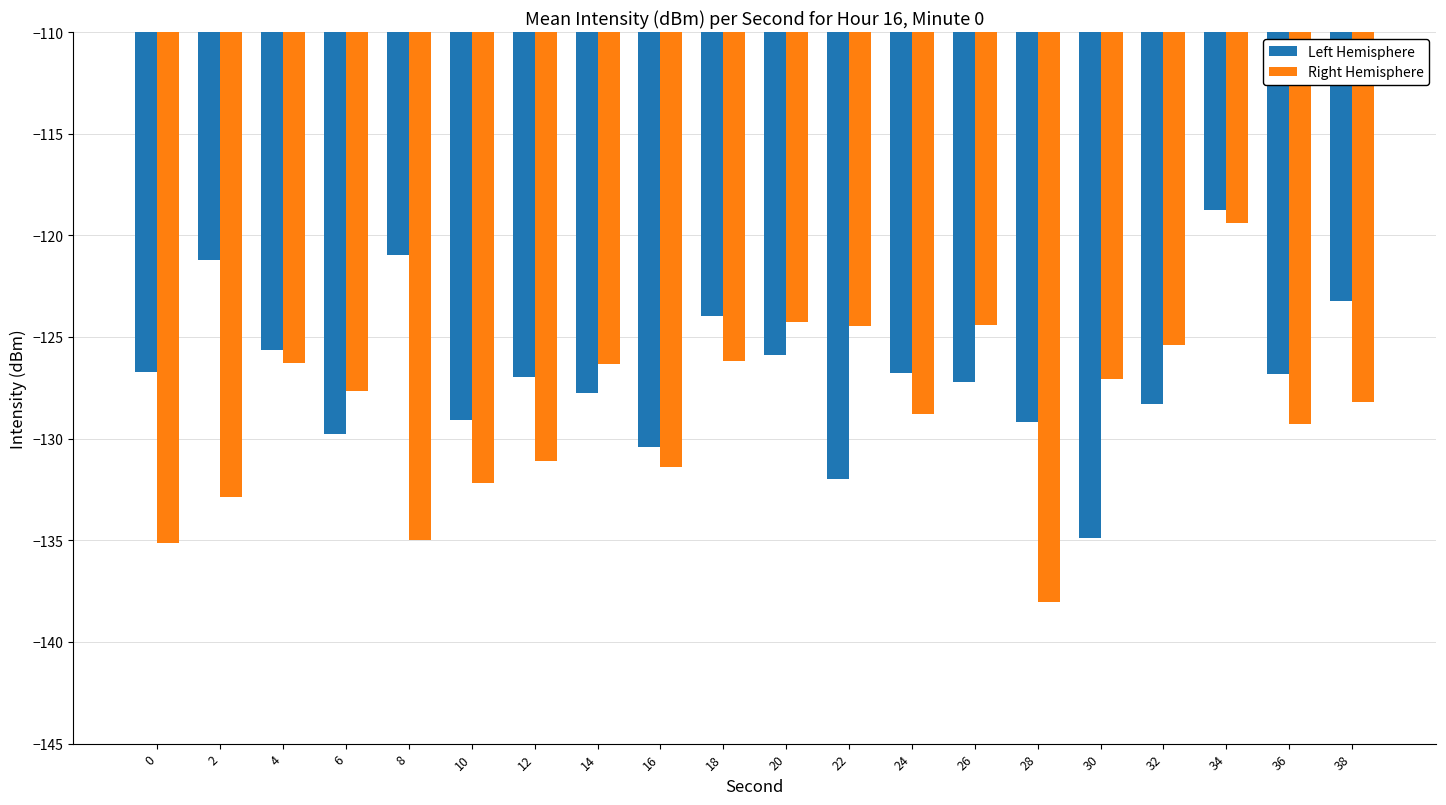

What are all the series names shown in the legend?

Left Hemisphere, Right Hemisphere